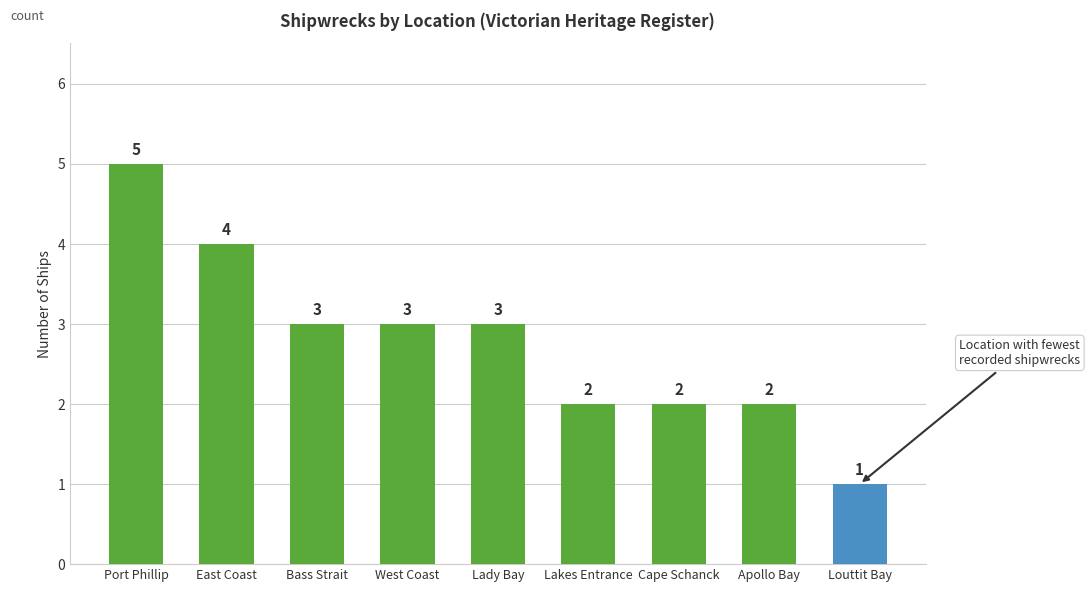

What is the difference between the maximum and minimum values?

4